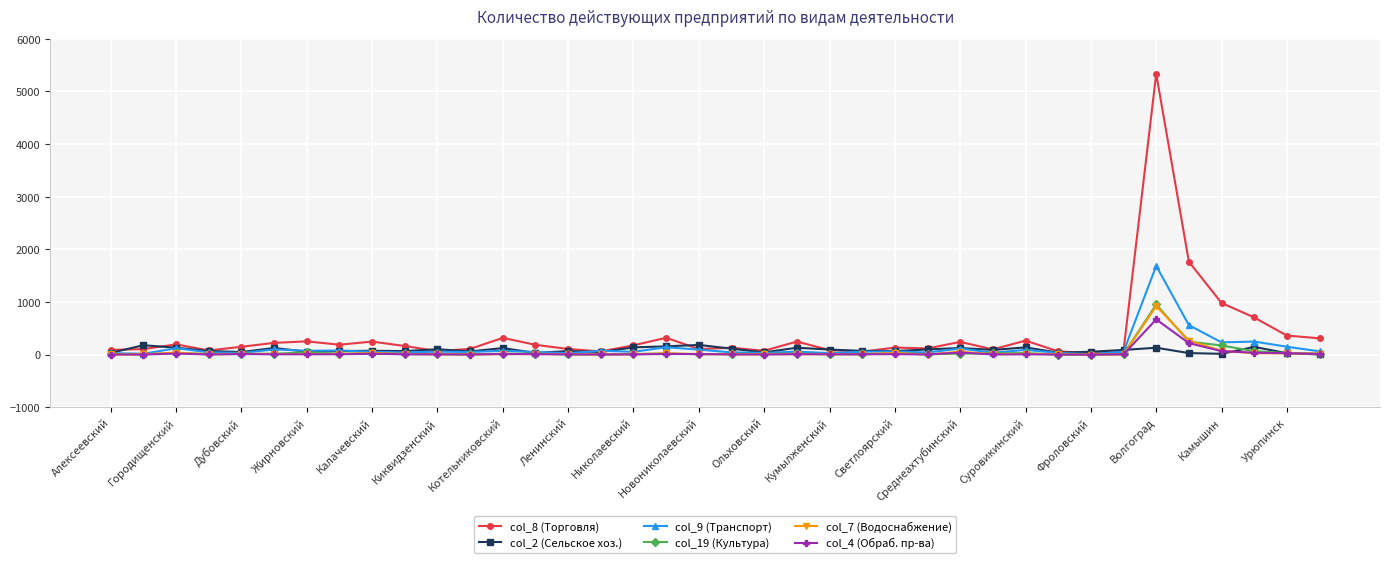

Does the chart have visible grid lines?

Yes